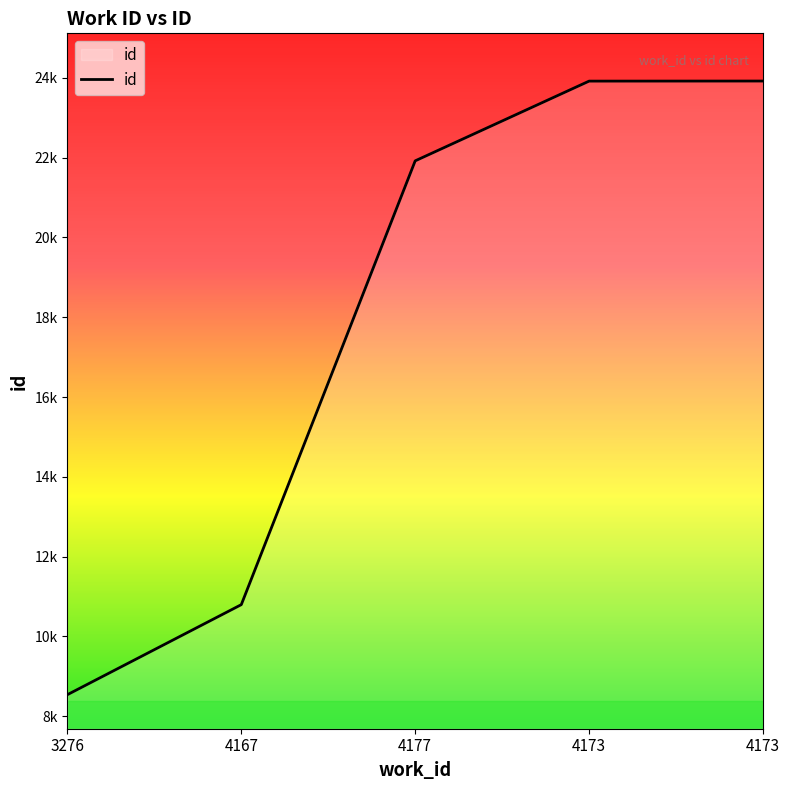

True or false: the data shows 8904 at 4173.

False